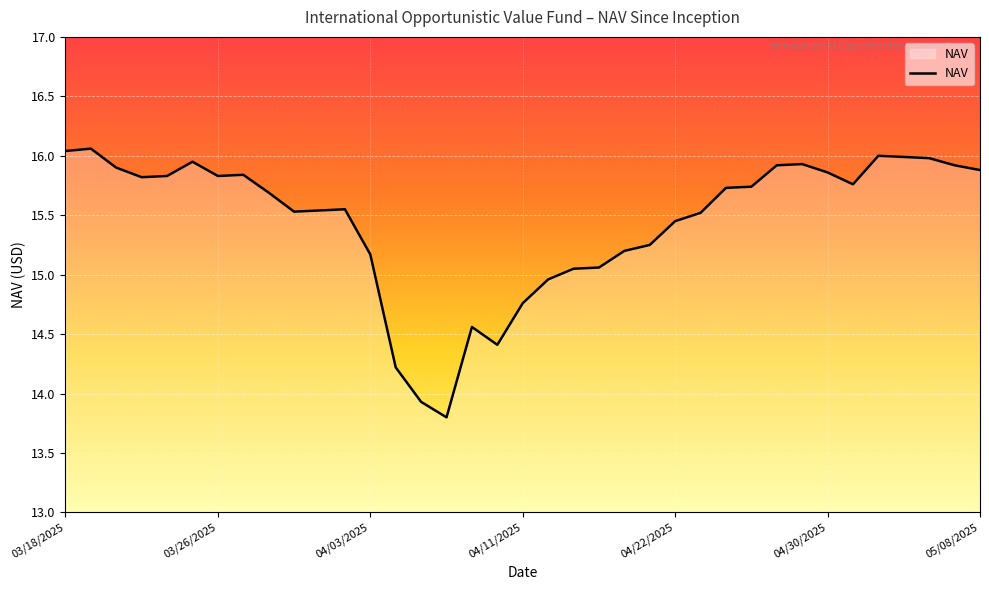

What is the minimum value shown in the chart?

13.8